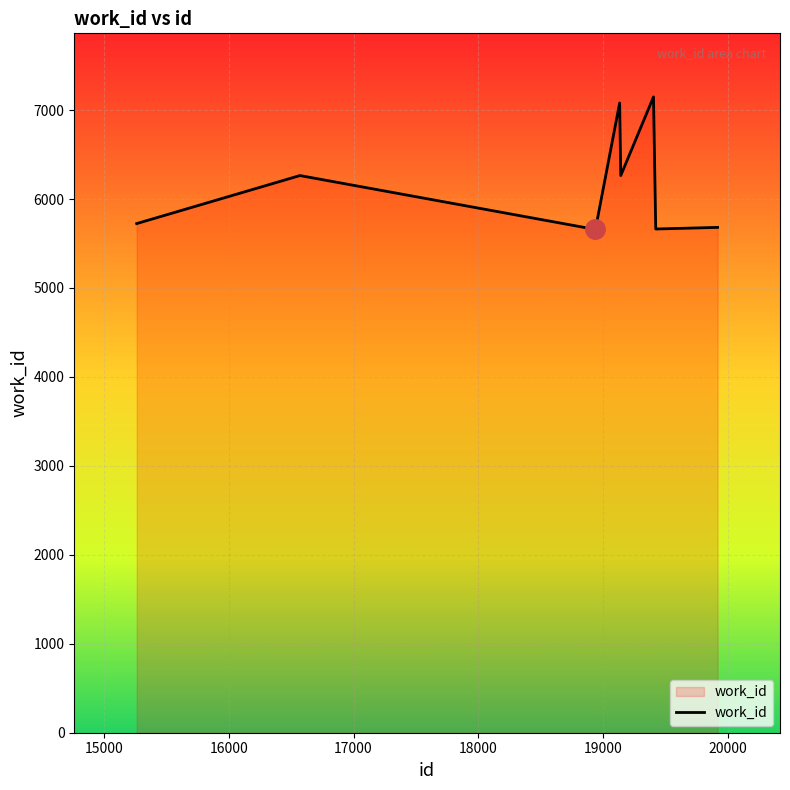

What is the minimum value shown in the chart?

5658